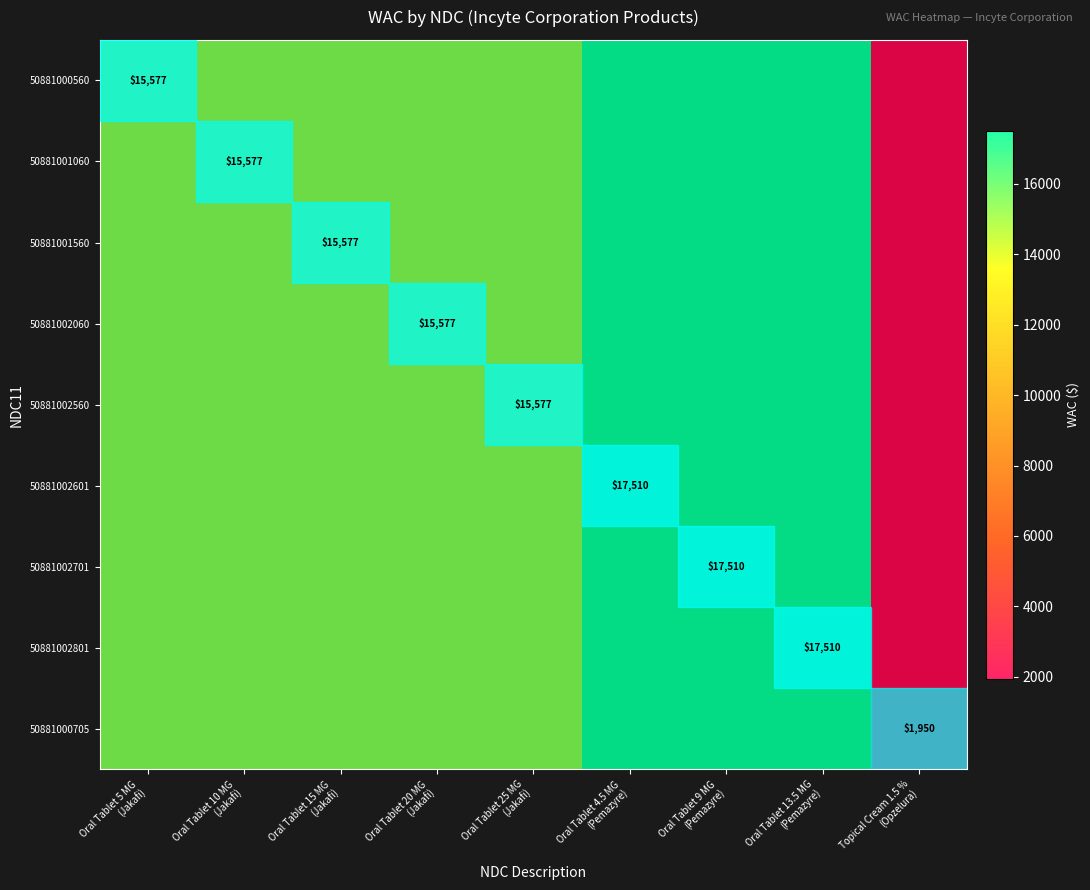

The value of 50881001060 at Oral Tablet 10 MG (Jakafi) is 7587. True or false?

False